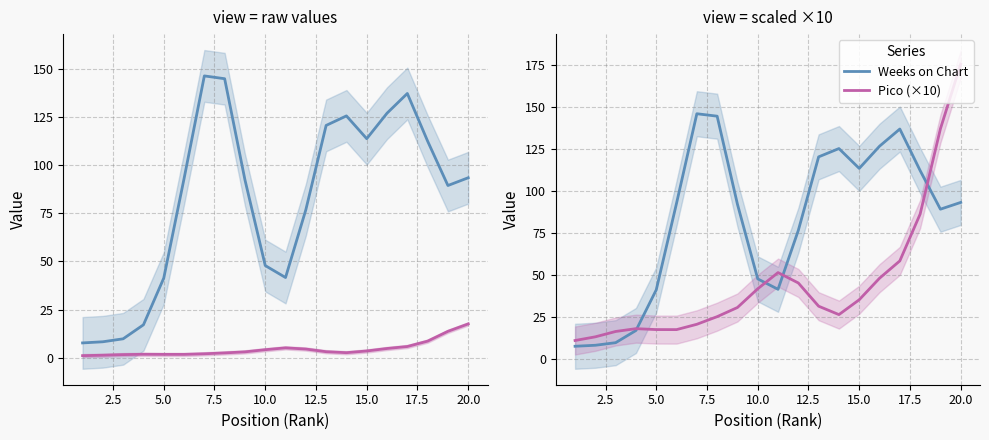

Is it true that Pico (×10) equals 62.8 at 10.0?

False